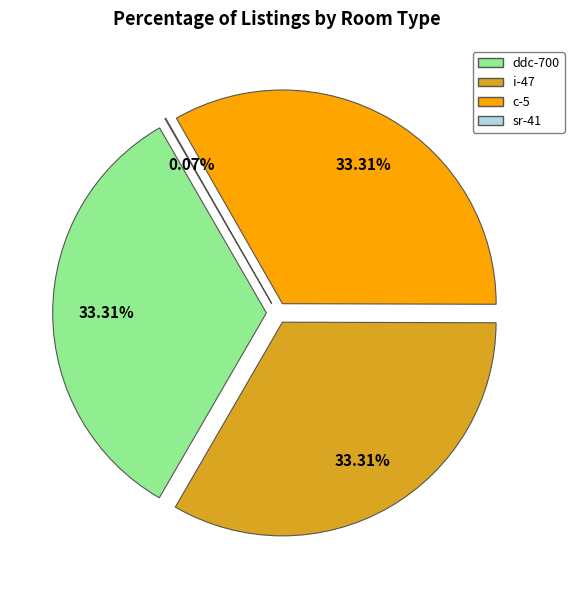

How many segments does this pie chart have?

4